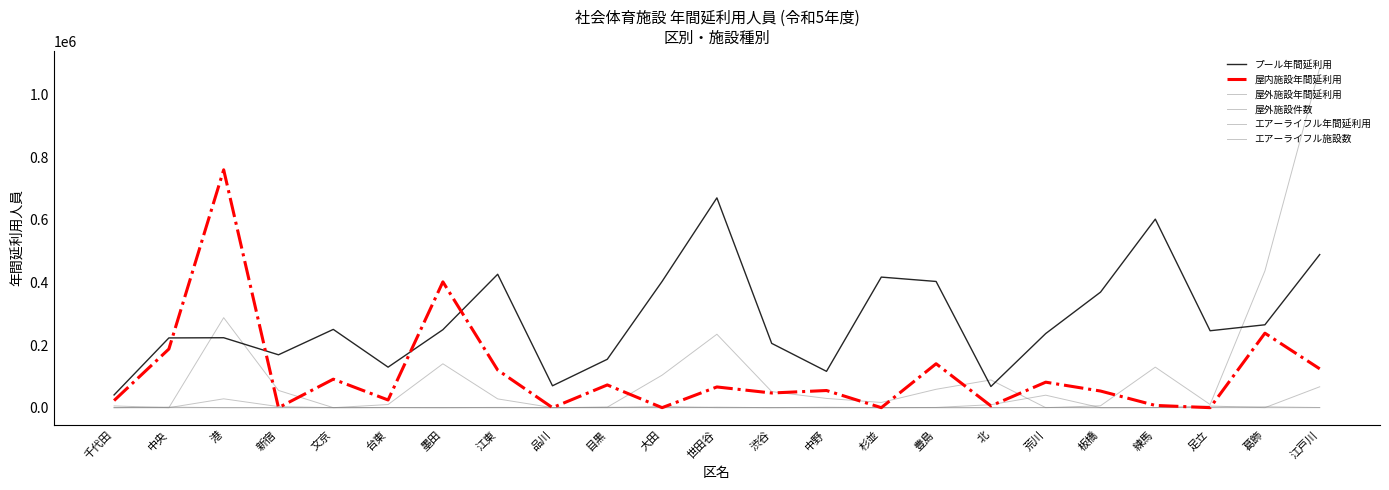

Where is エアーライフル施設数 nearest to the value 0?

千代田